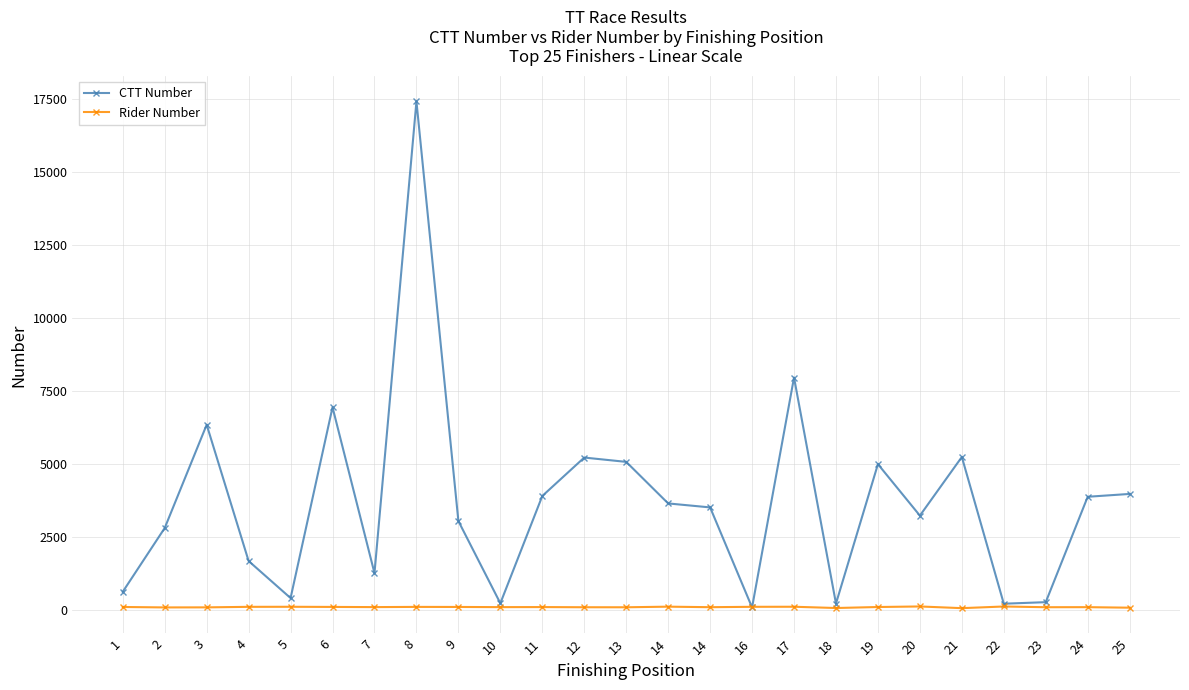

Count the number of data series in this chart.

2